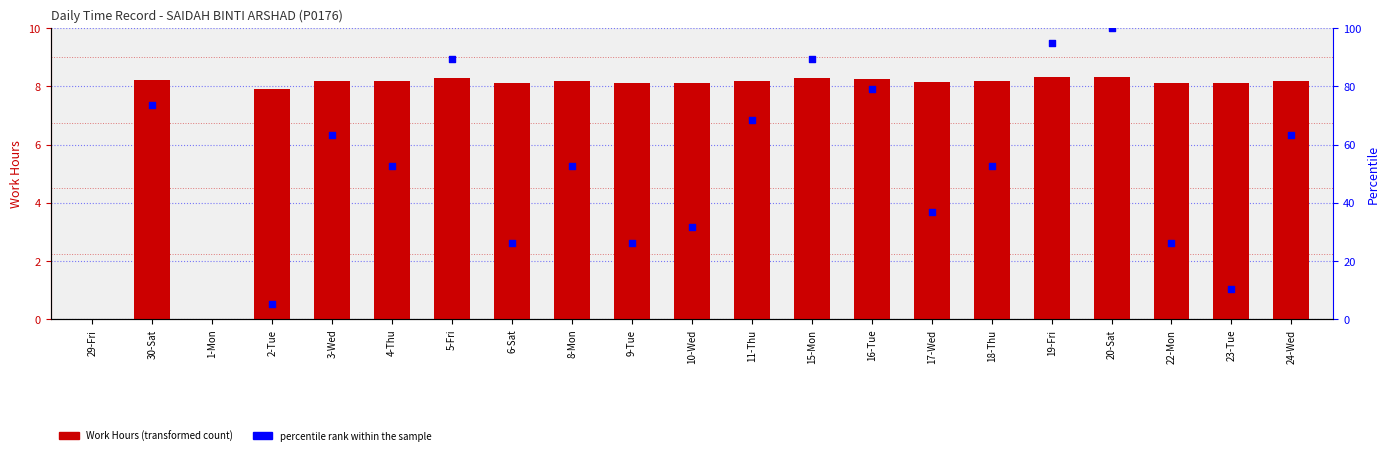

What is the change in value from 9-Tue to 19-Fri?

+0.2